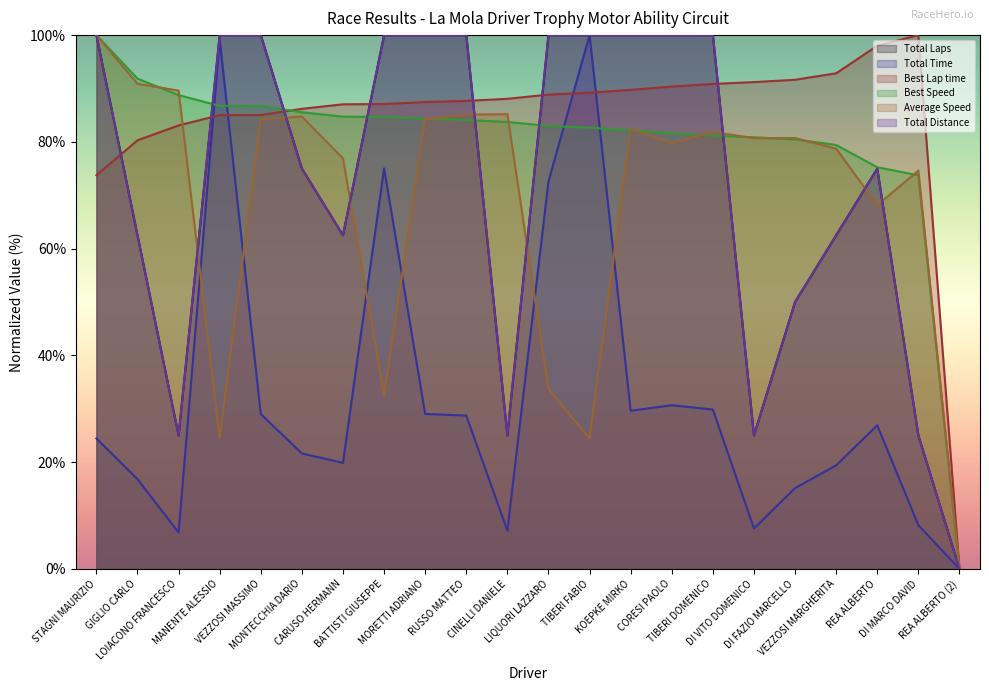

Reading right to left, what are all the values shown in this chart?

Total Laps: REA ALBERTO (2)=0.0	DI MARCO DAVID=25.0	REA ALBERTO=75.0	VEZZOSI MARGHERITA=62.5	DI FAZIO MARCELLO=50.0	DI VITO DOMENICO=25.0	TIBERI DOMENICO=100.0	CORESI PAOLO=100.0	KOEPKE MIRKO=100.0	TIBERI FABIO=100.0	LIQUORI LAZZARO=100.0	CINELLI DANIELE=25.0	RUSSO MATTEO=100.0	MORETTI ADRIANO=100.0	BATTISTI GIUSEPPE=100.0	CARUSO HERMANN=62.5	MONTECCHIA DARIO=75.0	VEZZOSI MASSIMO=100.0	MANENTE ALESSIO=100.0	LOIACONO FRANCESCO=25.0	GIGLIO CARLO=62.5	STAGNI MAURIZIO=100.0
Total Time: REA ALBERTO (2)=0.0	DI MARCO DAVID=8.2	REA ALBERTO=26.9	VEZZOSI MARGHERITA=19.4	DI FAZIO MARCELLO=15.1	DI VITO DOMENICO=7.6	TIBERI DOMENICO=29.9	CORESI PAOLO=30.7	KOEPKE MIRKO=29.6	TIBERI FABIO=100.0	LIQUORI LAZZARO=72.6	CINELLI DANIELE=7.2	RUSSO MATTEO=28.7	MORETTI ADRIANO=29.0	BATTISTI GIUSEPPE=75.0	CARUSO HERMANN=19.9	MONTECCHIA DARIO=21.6	VEZZOSI MASSIMO=29.0	MANENTE ALESSIO=99.2	LOIACONO FRANCESCO=6.8	GIGLIO CARLO=16.8	STAGNI MAURIZIO=24.4
Best Lap time: REA ALBERTO (2)=0.0	DI MARCO DAVID=100.0	REA ALBERTO=98.0	VEZZOSI MARGHERITA=92.8	DI FAZIO MARCELLO=91.6	DI VITO DOMENICO=91.2	TIBERI DOMENICO=90.9	CORESI PAOLO=90.3	KOEPKE MIRKO=89.7	TIBERI FABIO=89.2	LIQUORI LAZZARO=88.9	CINELLI DANIELE=88.1	RUSSO MATTEO=87.7	MORETTI ADRIANO=87.5	BATTISTI GIUSEPPE=87.1	CARUSO HERMANN=87.0	MONTECCHIA DARIO=86.2	VEZZOSI MASSIMO=85.0	MANENTE ALESSIO=85.0	LOIACONO FRANCESCO=83.1	GIGLIO CARLO=80.3	STAGNI MAURIZIO=73.7
Best Speed: REA ALBERTO (2)=0.0	DI MARCO DAVID=73.7	REA ALBERTO=75.2	VEZZOSI MARGHERITA=79.4	DI FAZIO MARCELLO=80.5	DI VITO DOMENICO=80.9	TIBERI DOMENICO=81.2	CORESI PAOLO=81.6	KOEPKE MIRKO=82.2	TIBERI FABIO=82.7	LIQUORI LAZZARO=83.0	CINELLI DANIELE=83.7	RUSSO MATTEO=84.1	MORETTI ADRIANO=84.3	BATTISTI GIUSEPPE=84.7	CARUSO HERMANN=84.7	MONTECCHIA DARIO=85.6	VEZZOSI MASSIMO=86.7	MANENTE ALESSIO=86.7	LOIACONO FRANCESCO=88.8	GIGLIO CARLO=91.8	STAGNI MAURIZIO=100.0
Average Speed: REA ALBERTO (2)=0.0	DI MARCO DAVID=74.6	REA ALBERTO=68.2	VEZZOSI MARGHERITA=78.7	DI FAZIO MARCELLO=80.7	DI VITO DOMENICO=80.7	TIBERI DOMENICO=81.9	CORESI PAOLO=79.7	KOEPKE MIRKO=82.5	TIBERI FABIO=24.4	LIQUORI LAZZARO=33.7	CINELLI DANIELE=85.2	RUSSO MATTEO=85.1	MORETTI ADRIANO=84.2	BATTISTI GIUSEPPE=32.6	CARUSO HERMANN=76.9	MONTECCHIA DARIO=84.7	VEZZOSI MASSIMO=84.2	MANENTE ALESSIO=24.6	LOIACONO FRANCESCO=89.6	GIGLIO CARLO=90.9	STAGNI MAURIZIO=100.0
Total Distance: REA ALBERTO (2)=0.0	DI MARCO DAVID=25.0	REA ALBERTO=75.0	VEZZOSI MARGHERITA=62.5	DI FAZIO MARCELLO=50.0	DI VITO DOMENICO=25.0	TIBERI DOMENICO=100.0	CORESI PAOLO=100.0	KOEPKE MIRKO=100.0	TIBERI FABIO=100.0	LIQUORI LAZZARO=100.0	CINELLI DANIELE=25.0	RUSSO MATTEO=100.0	MORETTI ADRIANO=100.0	BATTISTI GIUSEPPE=100.0	CARUSO HERMANN=62.5	MONTECCHIA DARIO=75.0	VEZZOSI MASSIMO=100.0	MANENTE ALESSIO=100.0	LOIACONO FRANCESCO=25.0	GIGLIO CARLO=62.5	STAGNI MAURIZIO=100.0